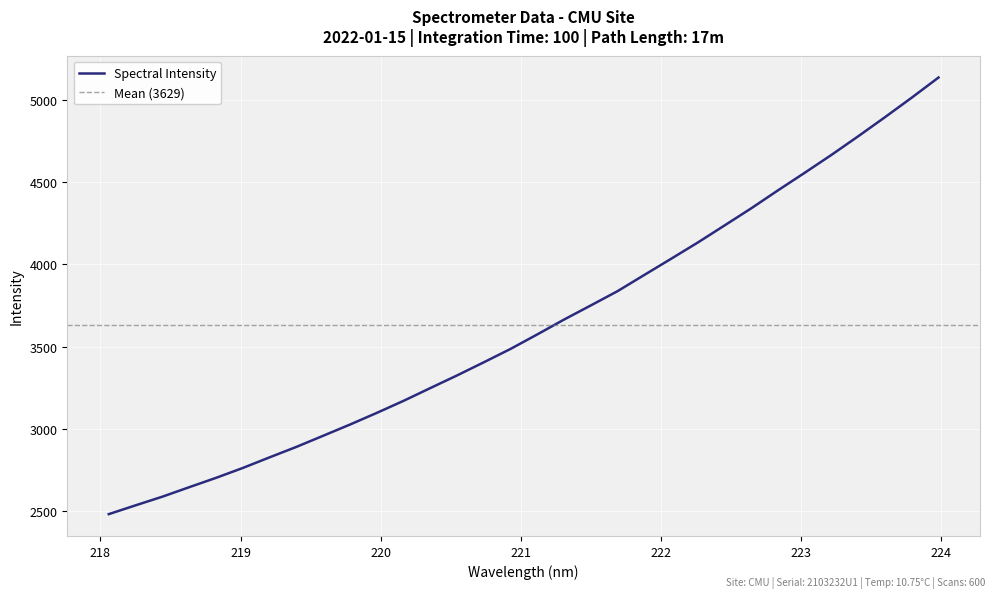

True or false: the data has more than 2 interior local peaks.

False